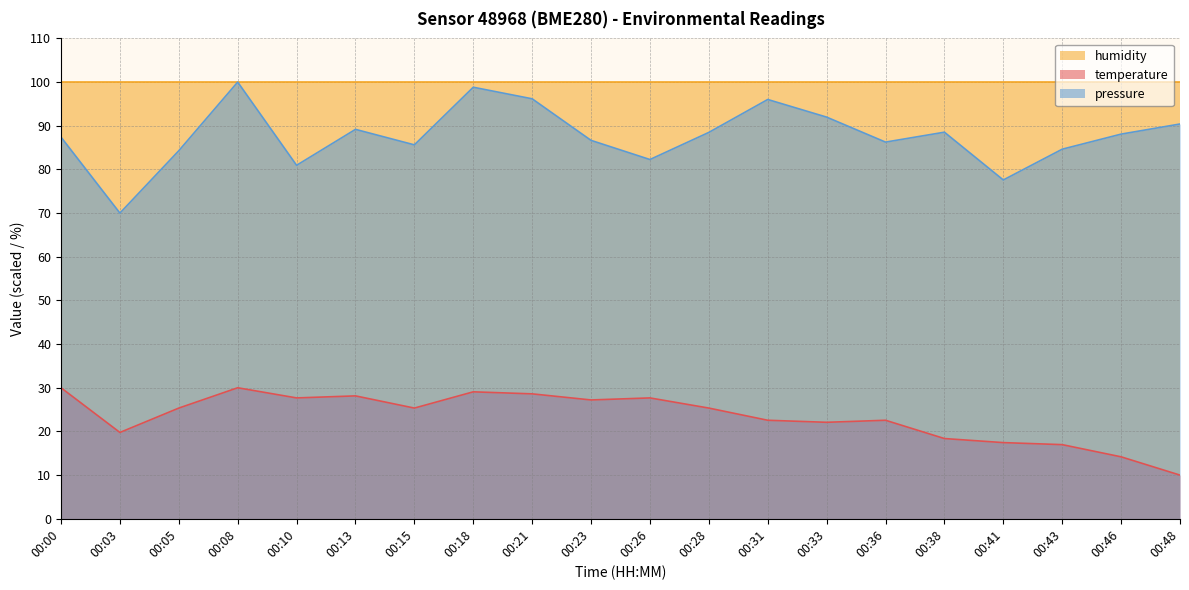

What is the lowest value of the temperature series?

10.0